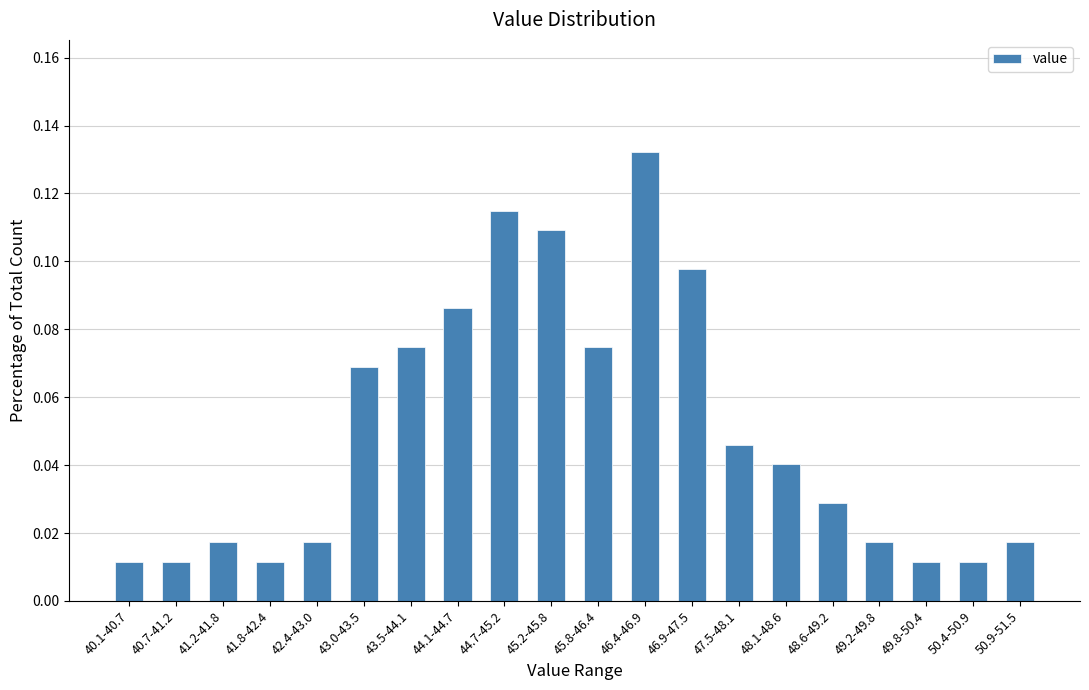

What is the sum of all values?

1.0